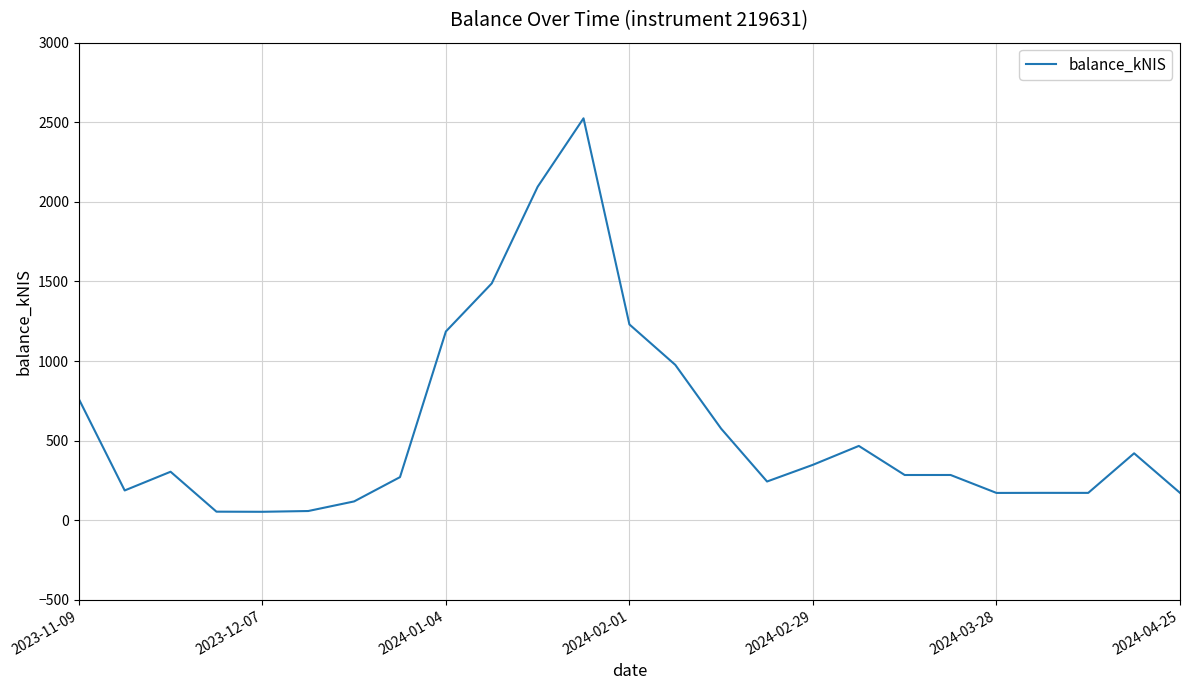

What is the maximum value shown in the chart?

2524.9